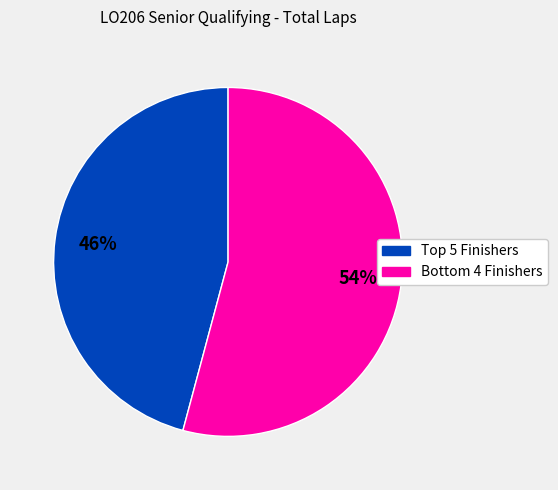

How many segments does this pie chart have?

2